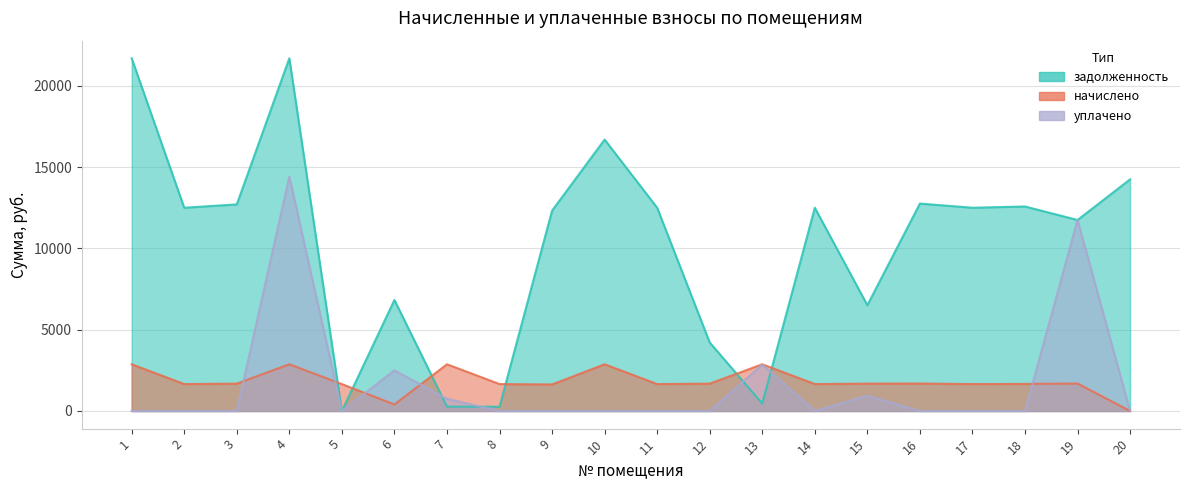

Which series has the largest total across all categories?

задолженность